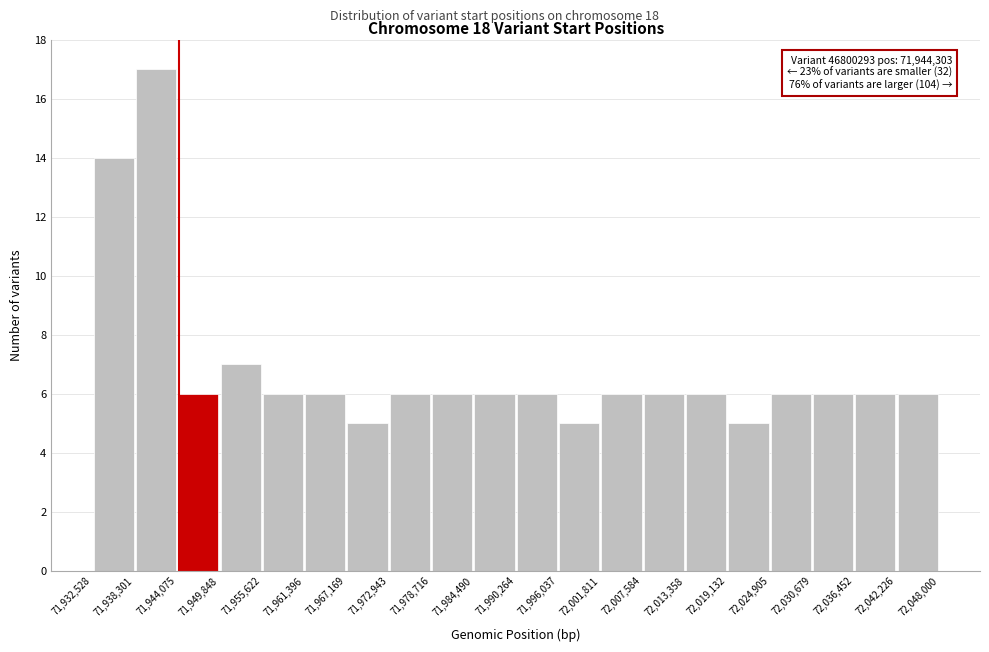

Over which range of the x-axis is the bar tallest?

71,938,301 to 71,944,075